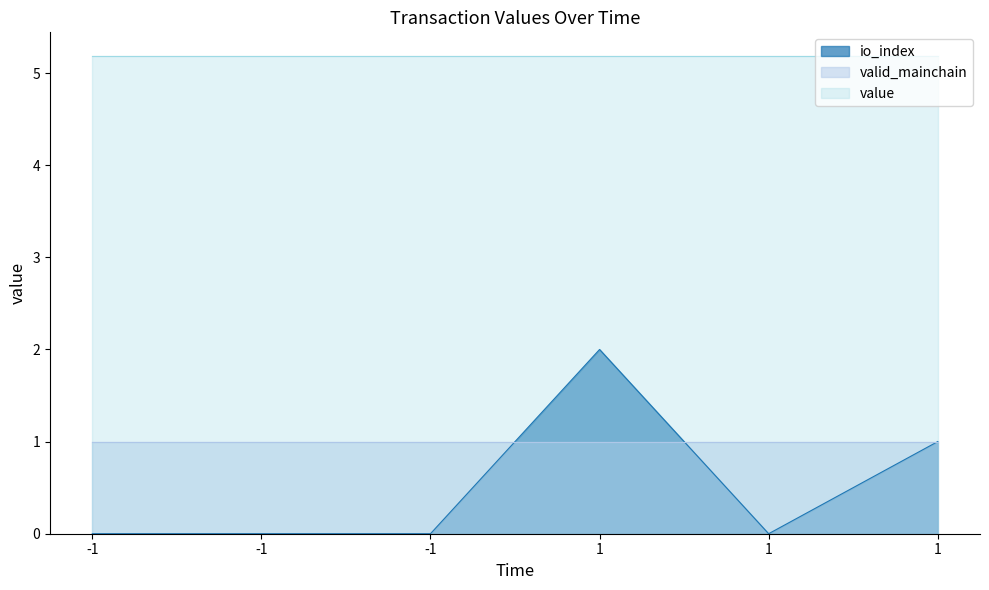

What are all the series names shown in the legend?

io_index, valid_mainchain, value